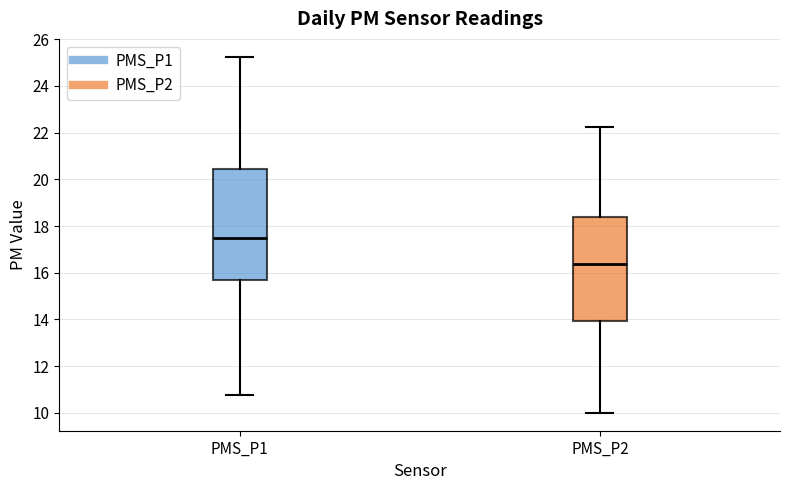

Where does the lower whisker of the box for PMS_P2 end on the y-axis? The values are not printed on the chart, so give them approximately, as read against the axis.

10.0